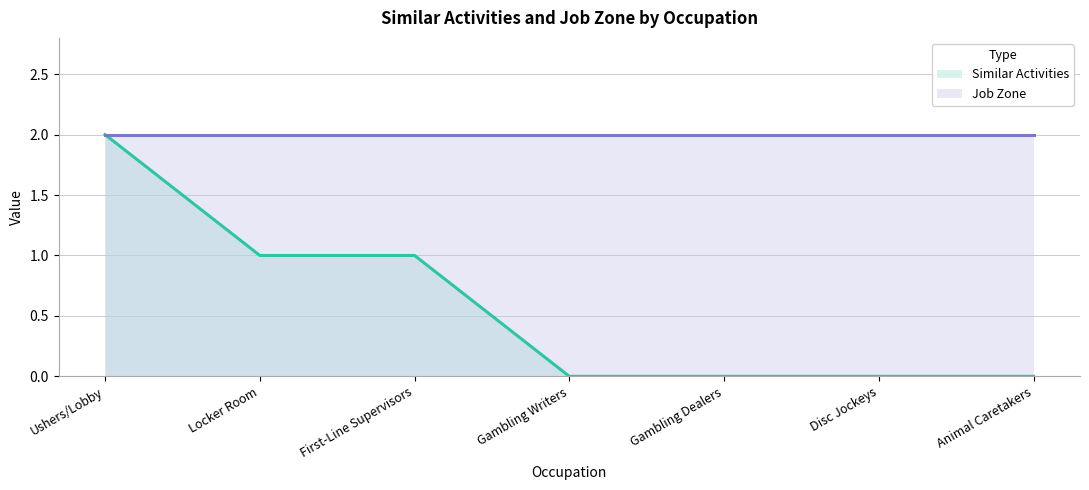

What is the ratio of the value at First-Line Supervisors to the value at Ushers/Lobby?

0.5